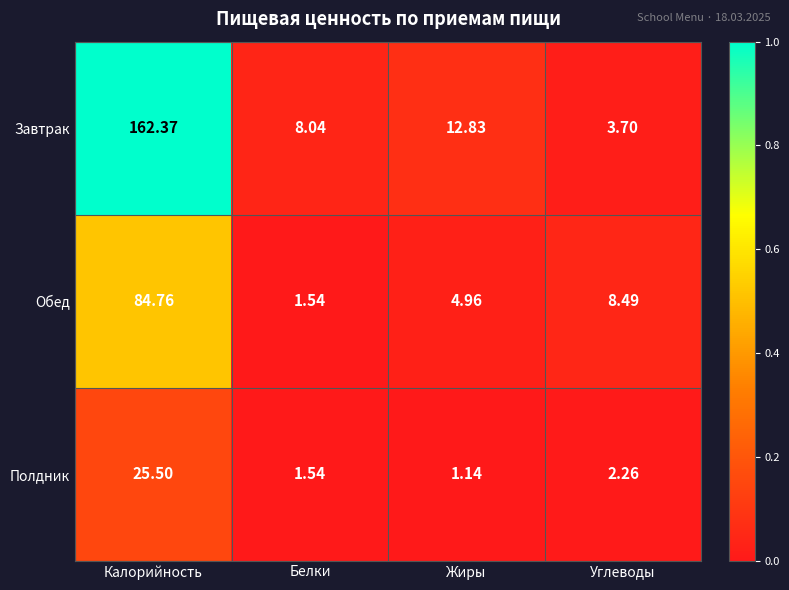

Rank the series by their maximum value, from lowest to highest.

Полдник, Обед, Завтрак